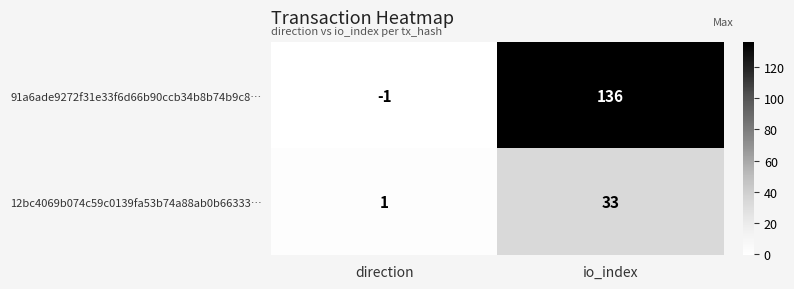

At how many categories does at least one series exceed 32?

1